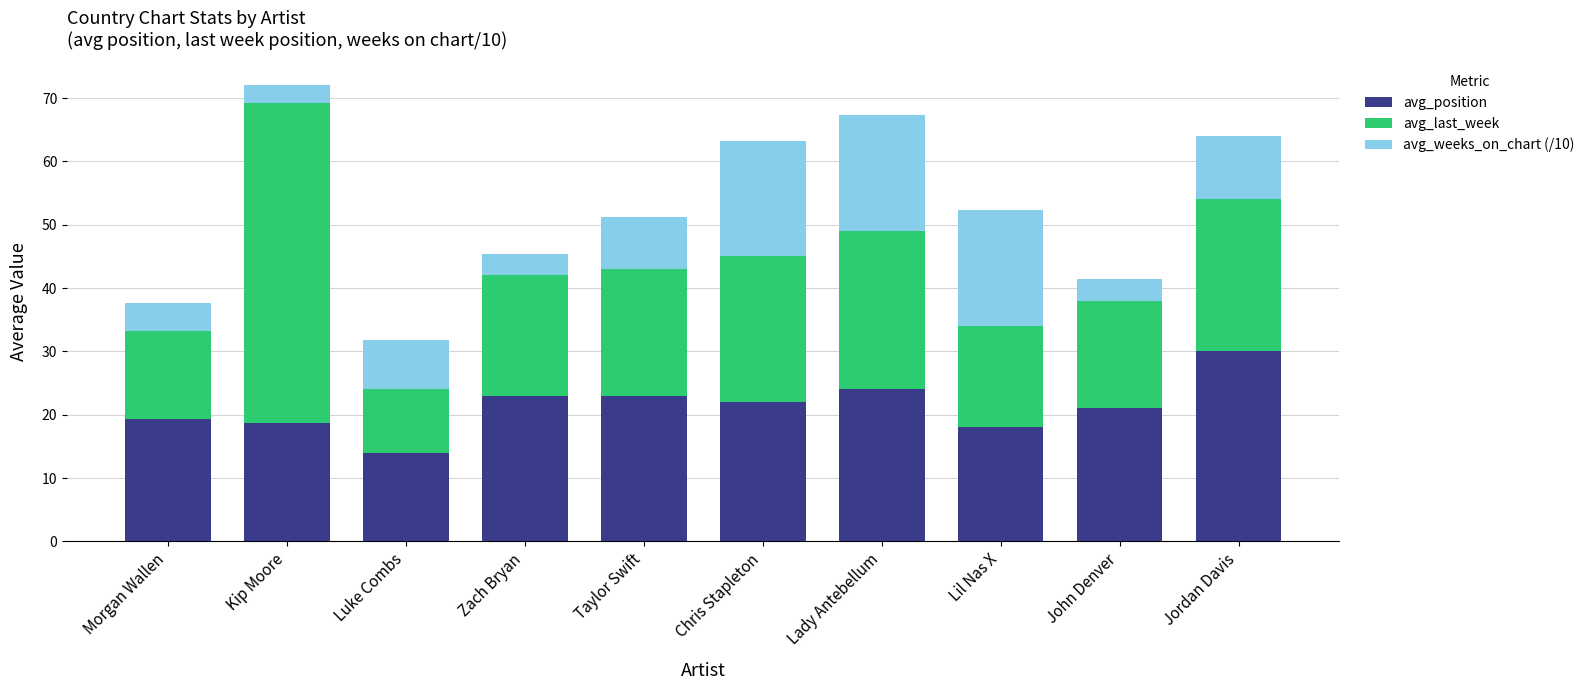

What is the difference between the avg_position values at Luke Combs and Lil Nas X?

4.0